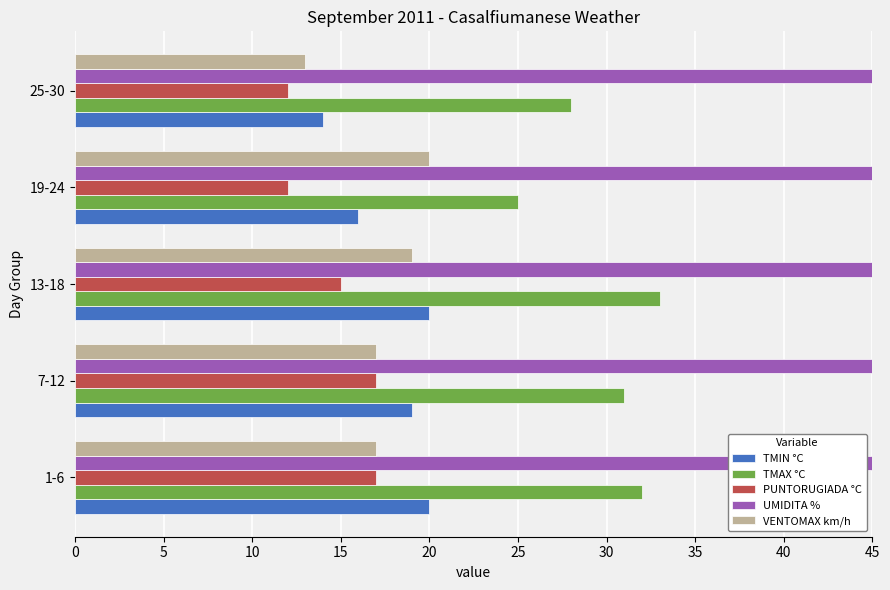

How many VENTOMAX km/h values are between 17 and 19?

3